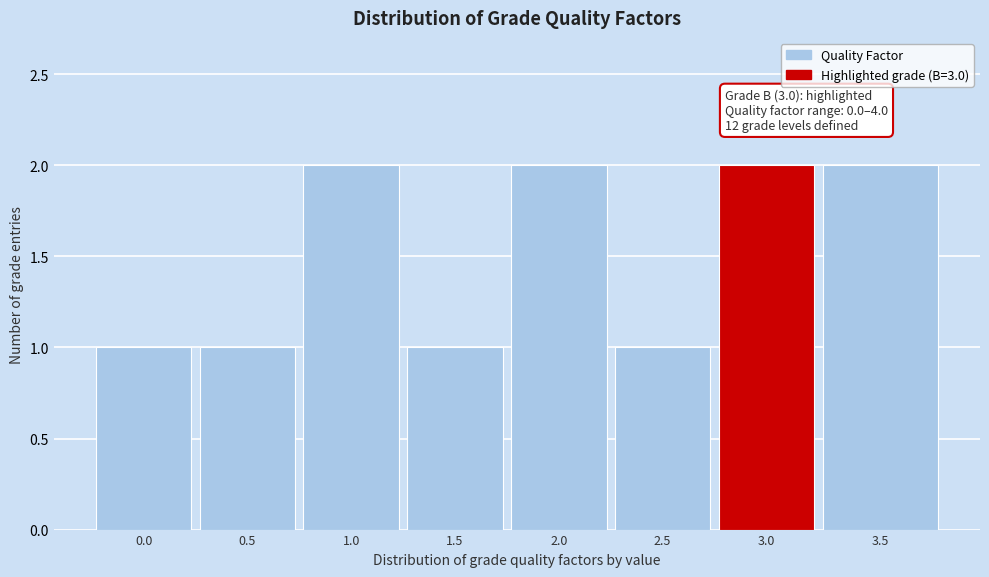

Reading left to right, what are all the values shown in this chart?

0.0=1	0.5=1	1.0=2	1.5=1	2.0=2	2.5=1	3.0=2	3.5=2